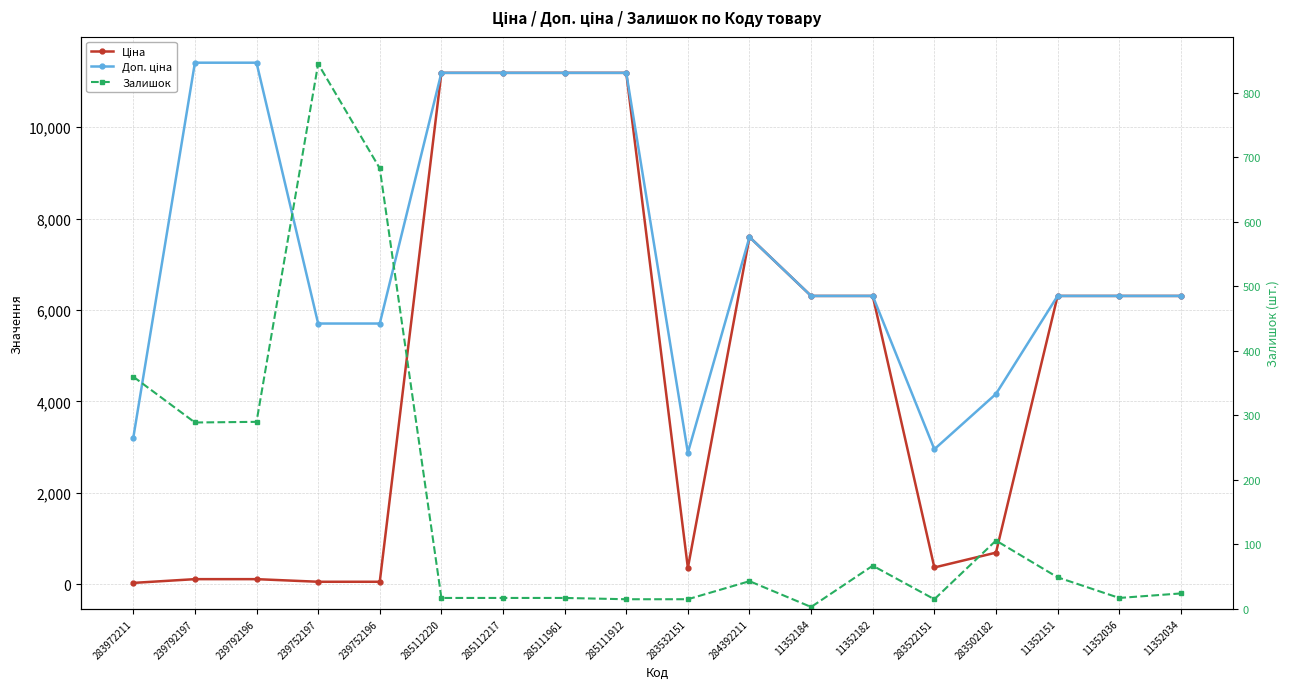

What is the approximate value of Доп. ціна at 283972211?

3205.0